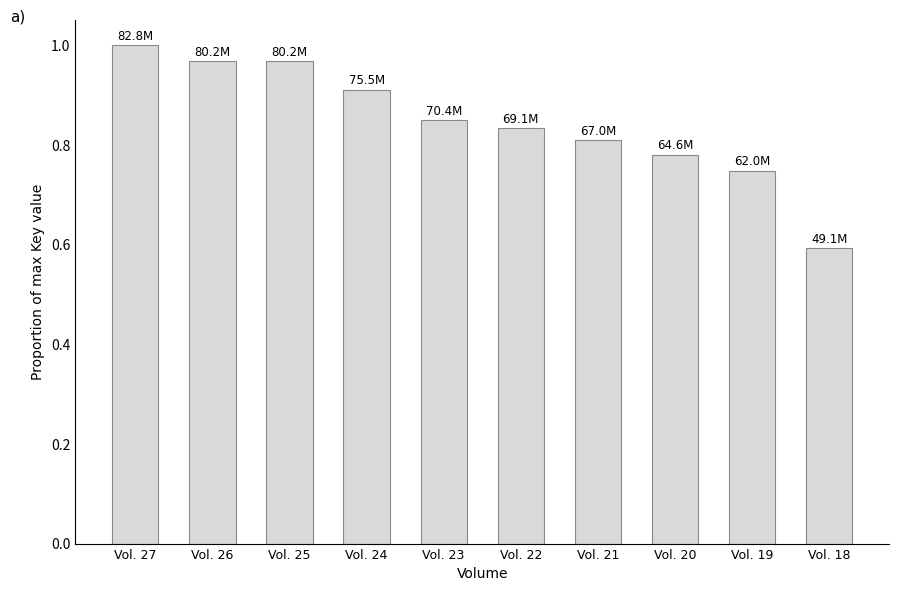

The chart shows a value of 0.3 at Vol. 21. True or false?

False